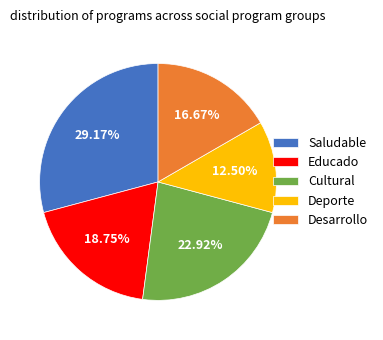

Between Cultural and Educado, which is larger?

Cultural